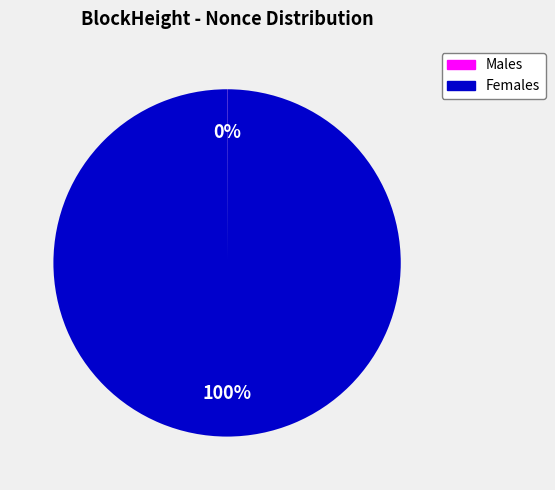

To the nearest percent, what is the difference between the largest and smallest slice percentages?

100%